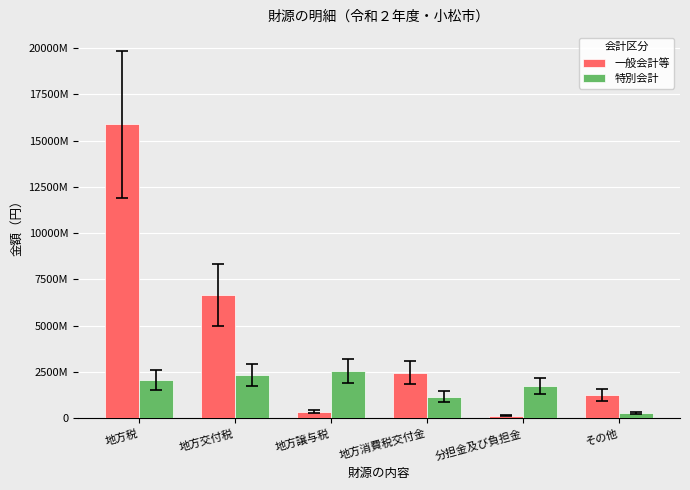

What are all the series names shown in the legend?

一般会計等, 特別会計